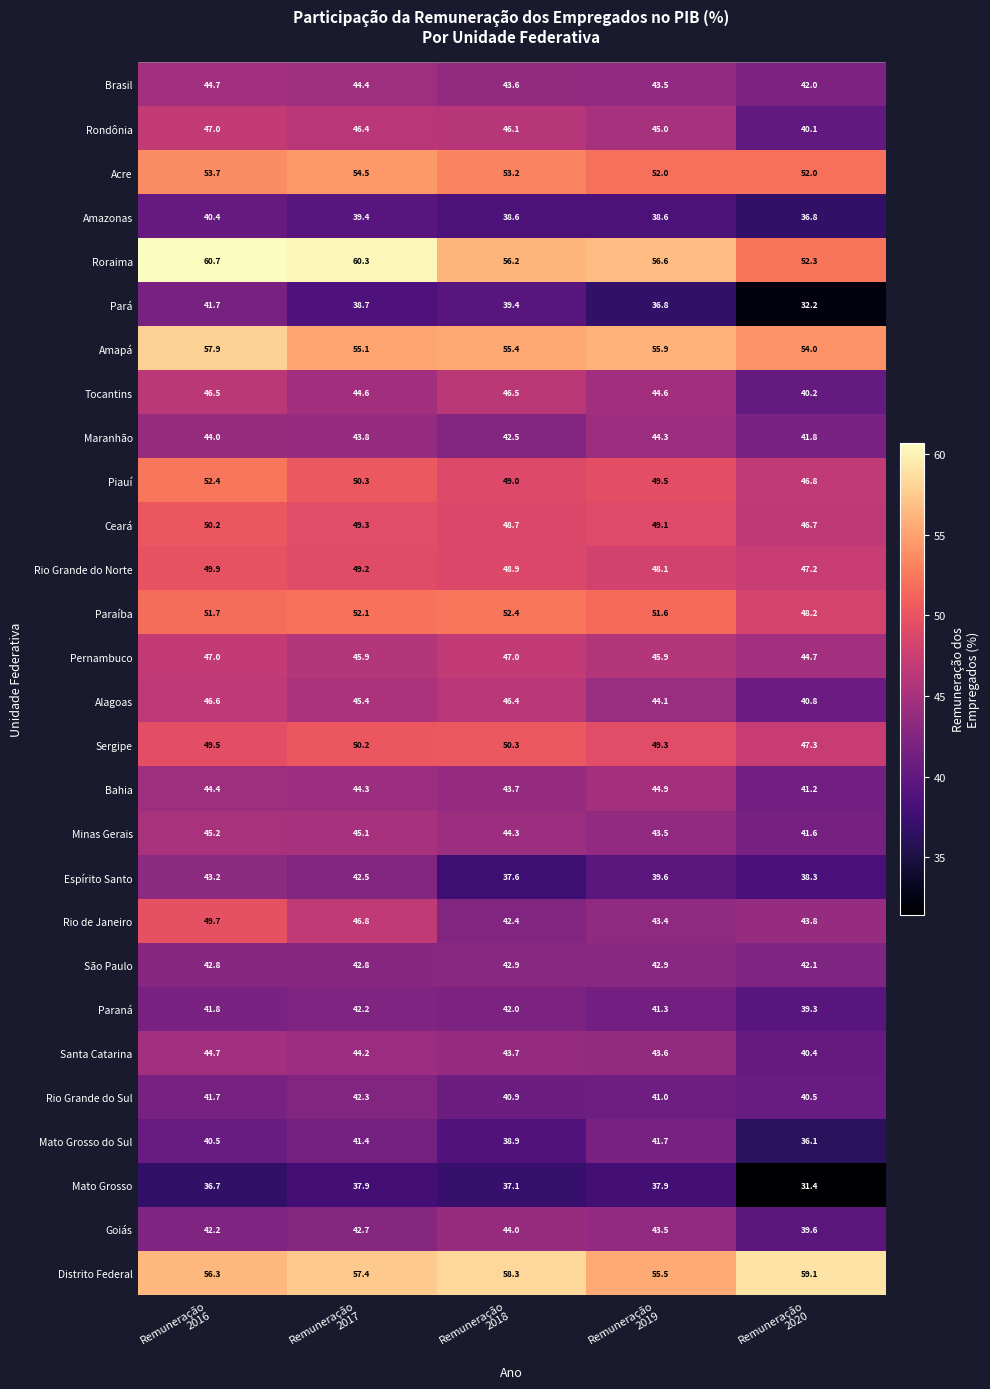

Which category has the lowest value across all series?

Remuneração
2020